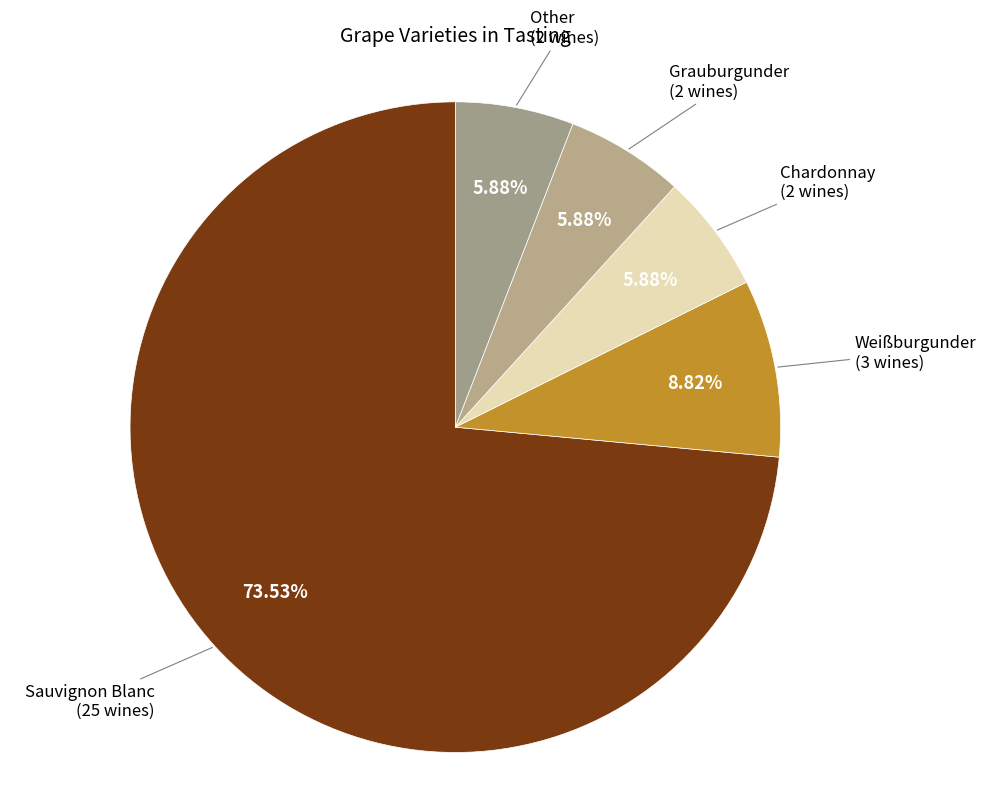

How many slices are in this pie chart?

5